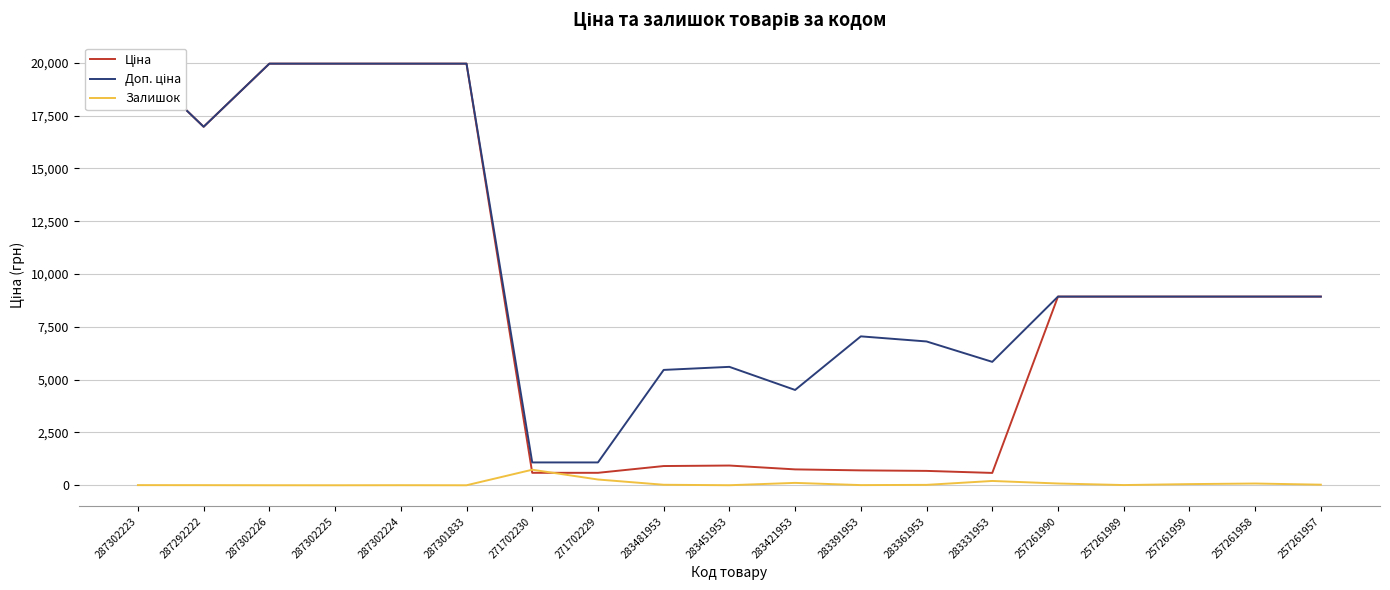

At which label does Доп. ціна reach its peak?

287302223